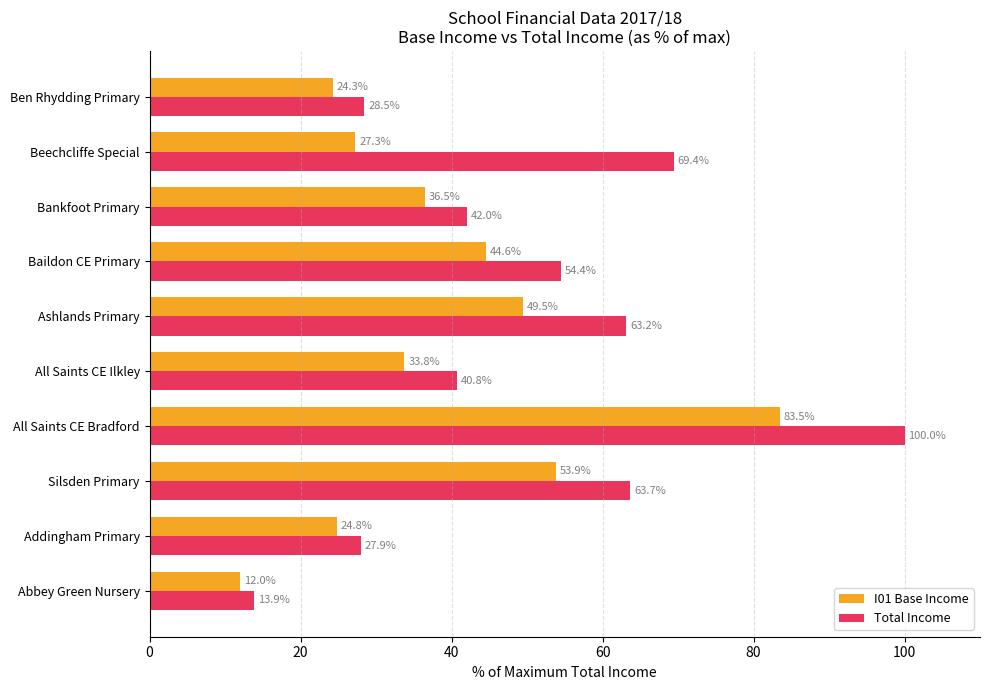

Which series has the largest total across all categories?

Total Income